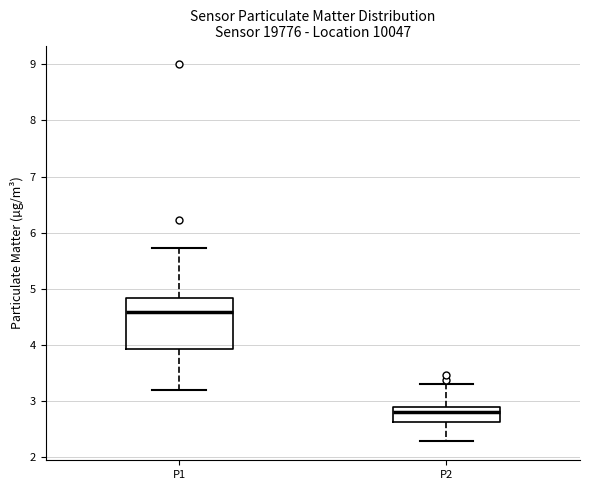

Which box is the tallest, from its lower edge to its upper edge?

P1